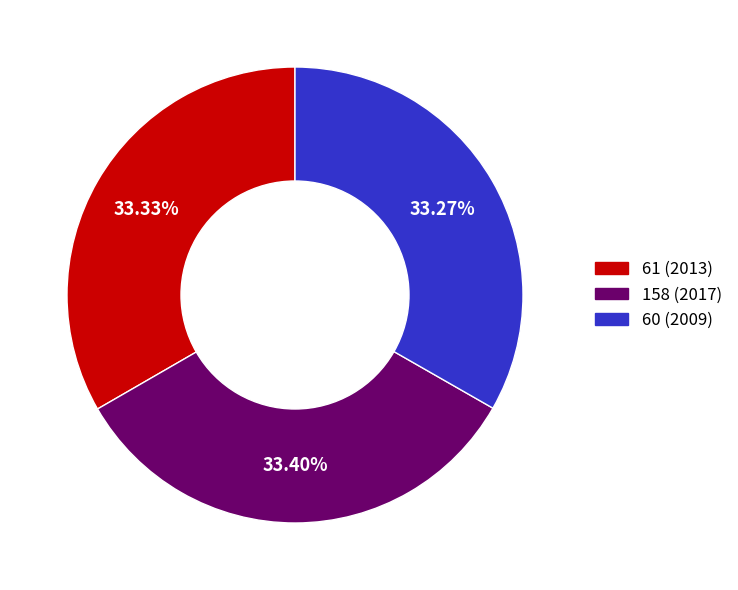

Approximately how many times larger is the value at 158 (2017) compared to 61 (2013)?

1.0